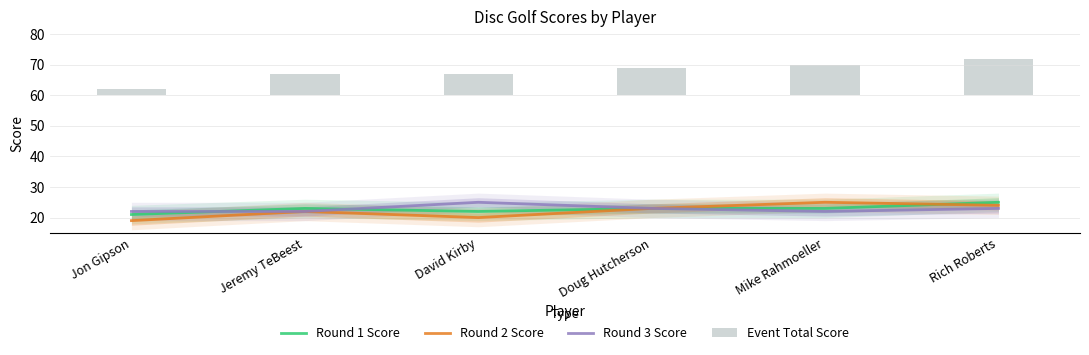

What are all the series names shown in the legend?

Round 1 Score, Round 2 Score, Round 3 Score, Event Total Score